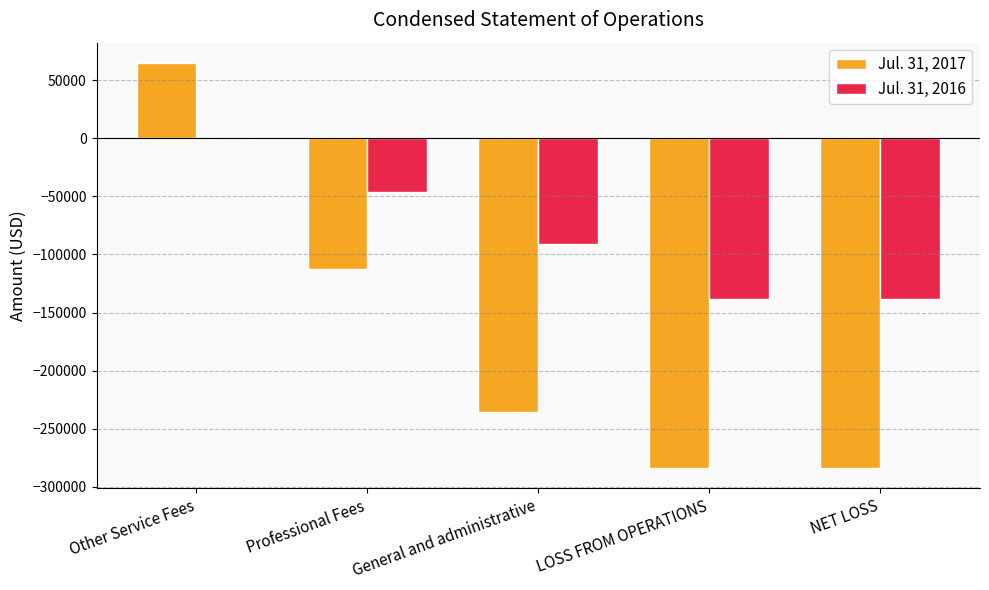

What is the approximate value of Jul. 31, 2017 at General and administrative, to the nearest 50?

-235800